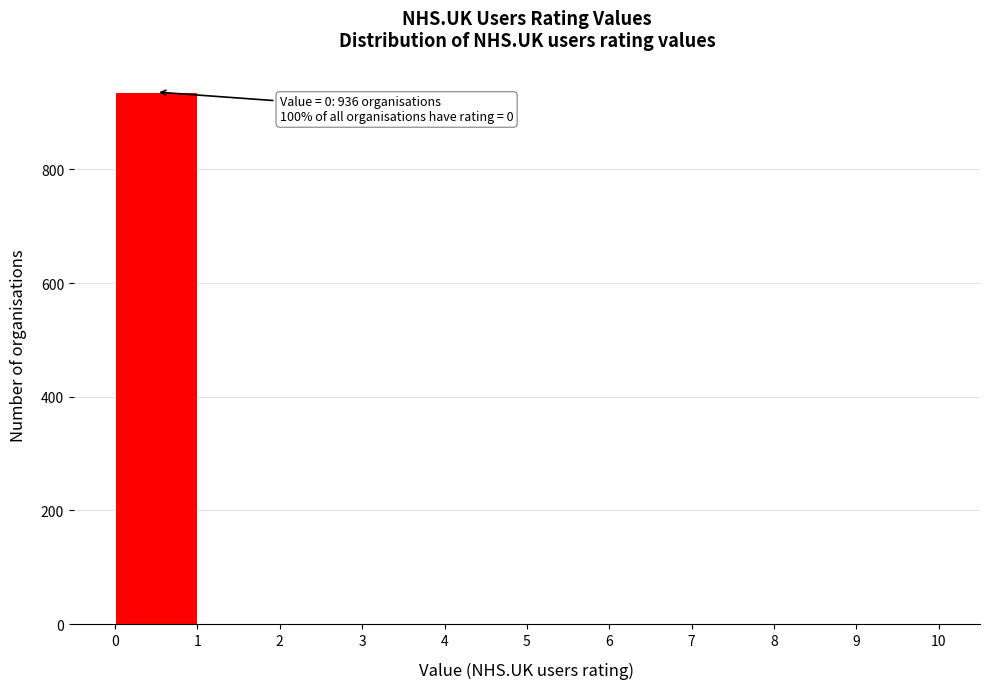

Which range on the x-axis has the tallest bar?

0 to 1